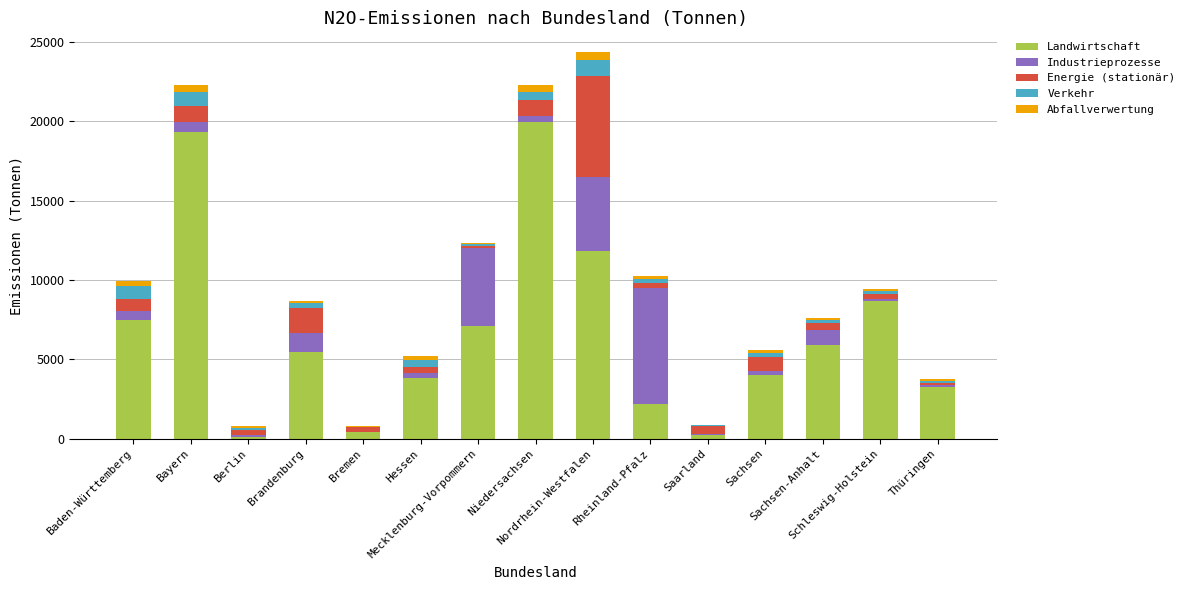

True or false: Industrieprozesse has a value of 225 at Sachsen.

True